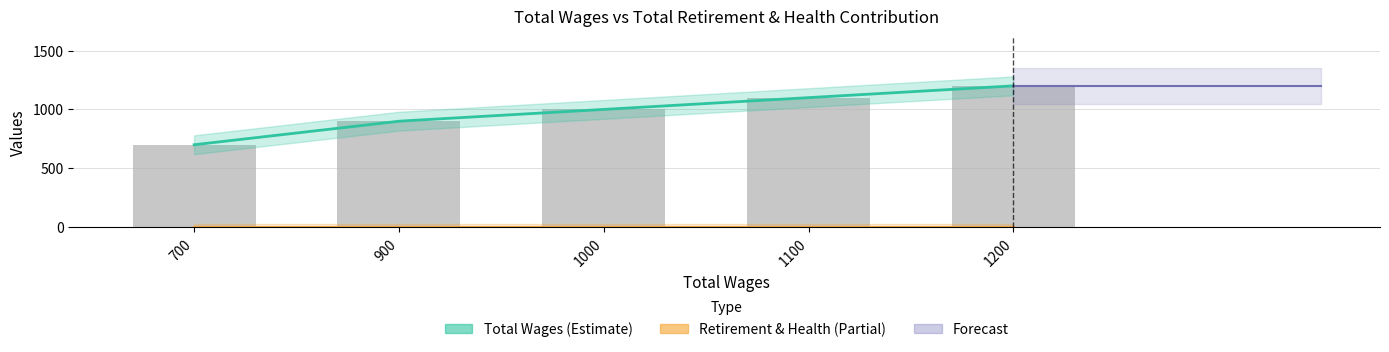

List the labels in order of value, smallest first.

700, 900, 1000, 1100, 1200